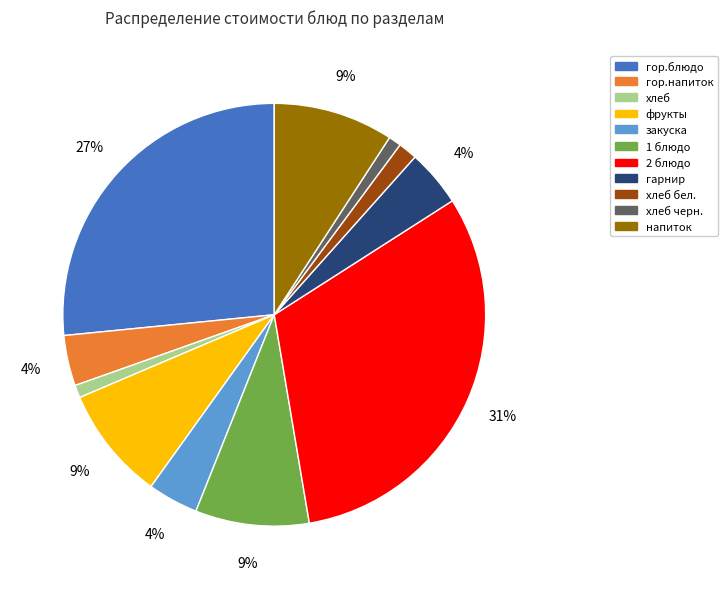

Is there any slice that represents more than half of the pie?

No